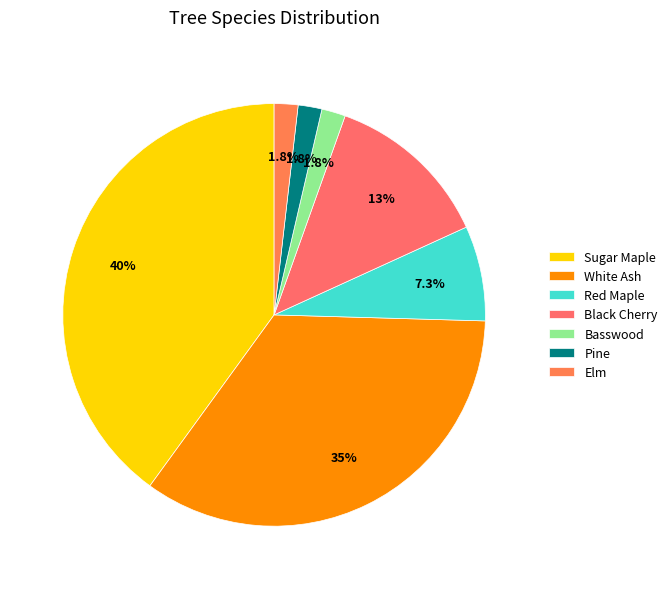

Combined, do Pine and Elm account for over 50%?

No